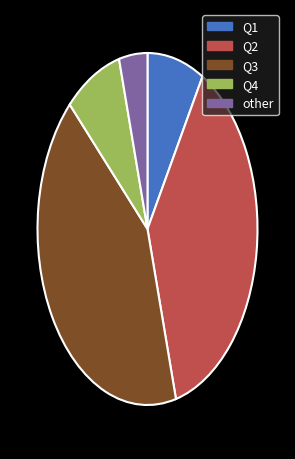

Which category has the biggest portion of the pie?

Q3